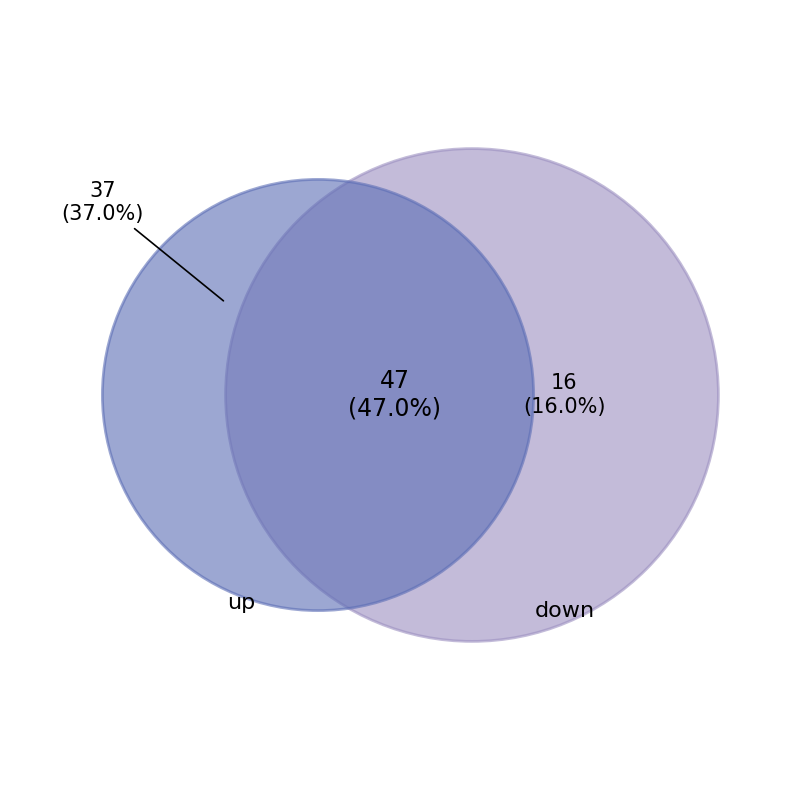

To the nearest percent, what is the average slice percentage?

33%